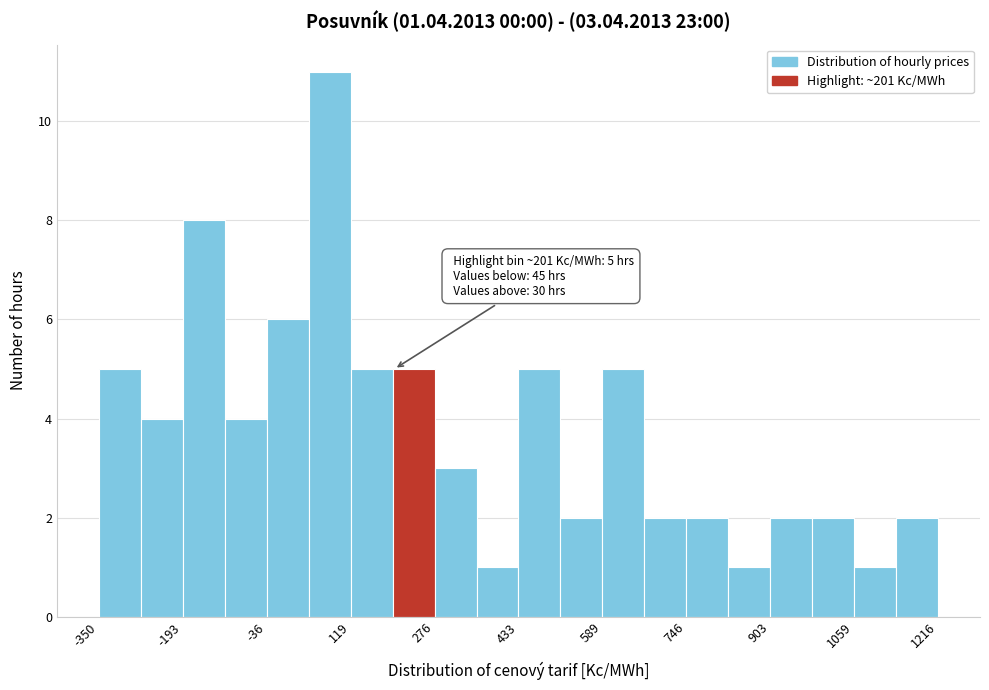

Read against the x-axis, roughly where is the centre of the tallest bar?

80